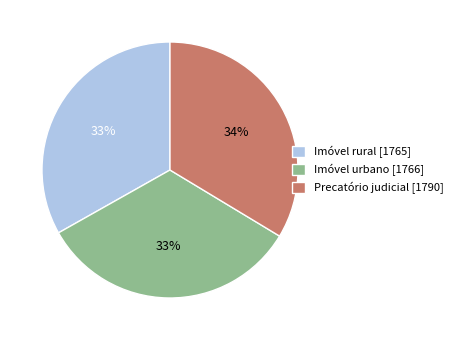

Is the sum of Imóvel urbano and Imóvel rural greater than half?

Yes